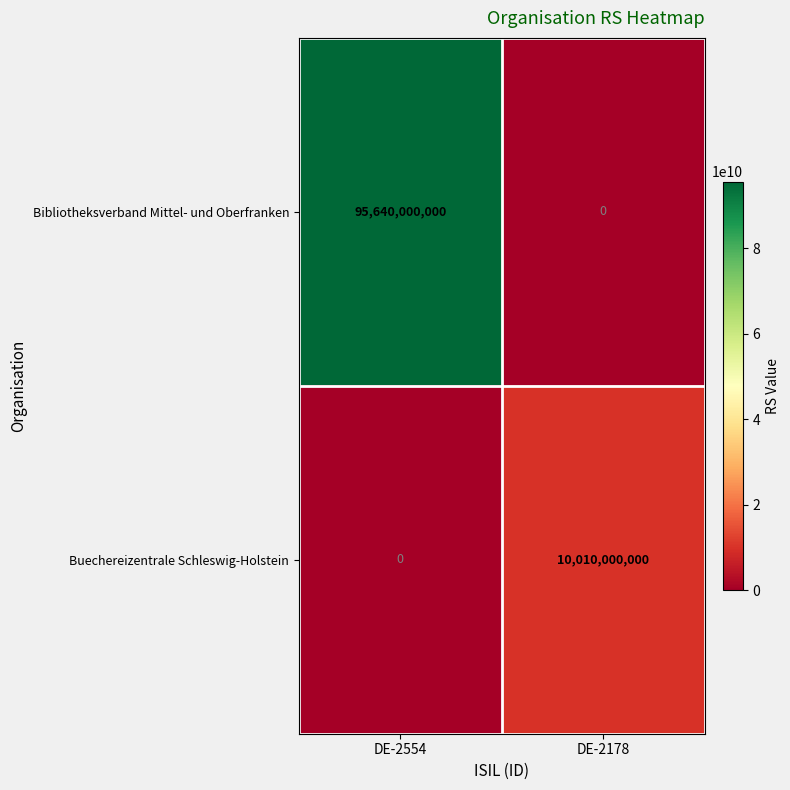

What is the sum of all Bibliotheksverband Mittel- und Oberfranken values?

95640000000